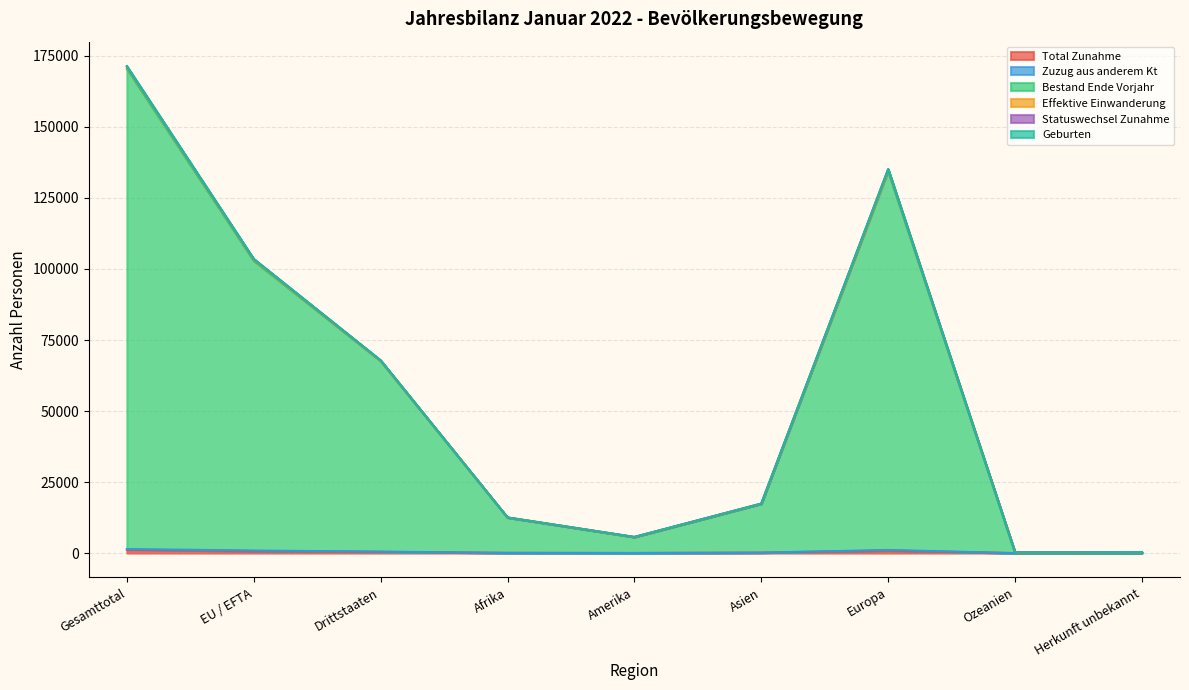

Does the chart have visible grid lines?

Yes